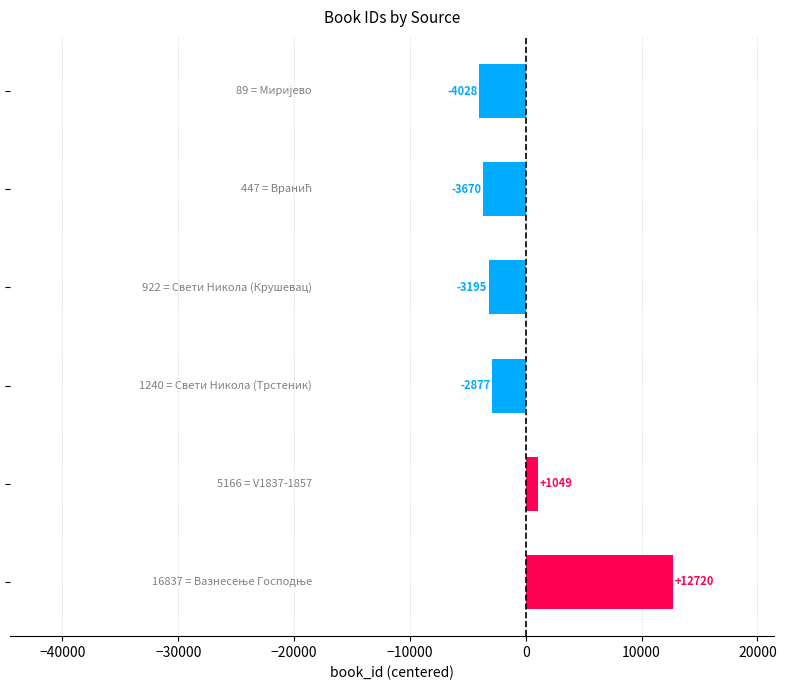

What is the greatest value displayed?

12720.2